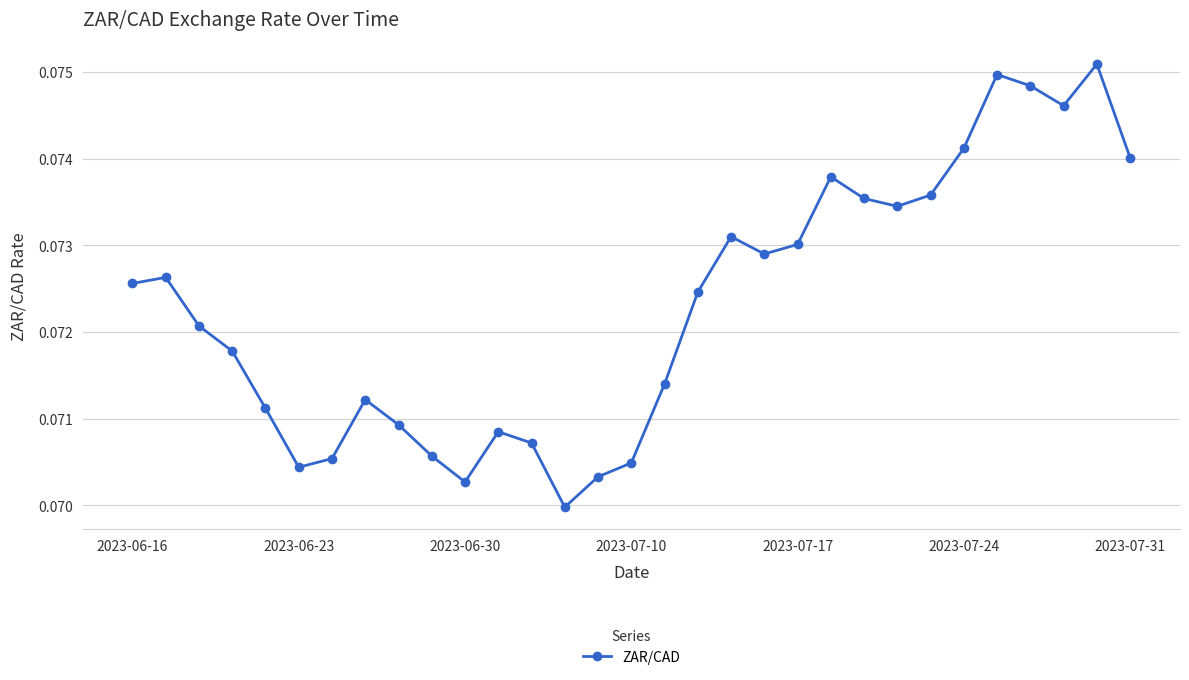

What is the sum of all values?

2.2